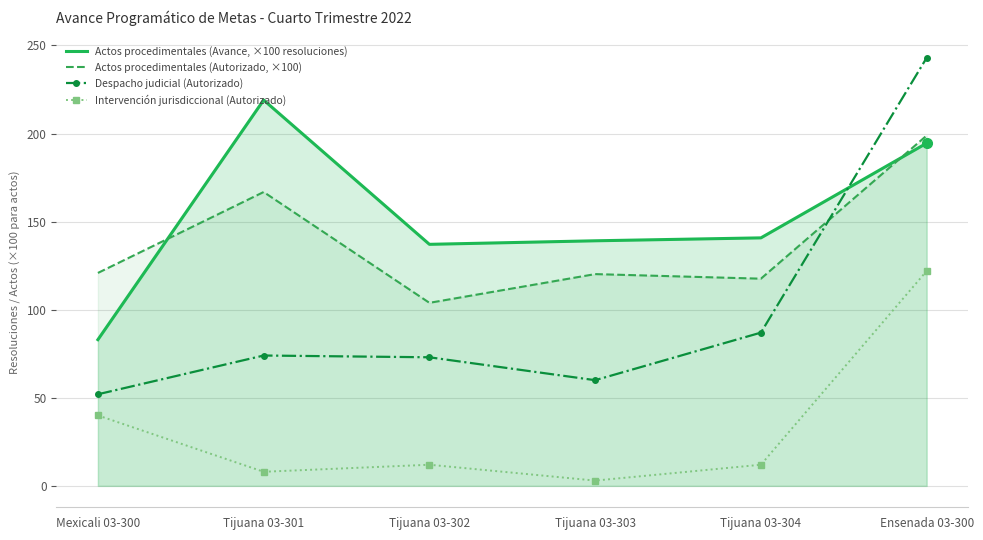

How many interior local valleys does the Actos procedimentales (Autorizado, ×100) series have?

2